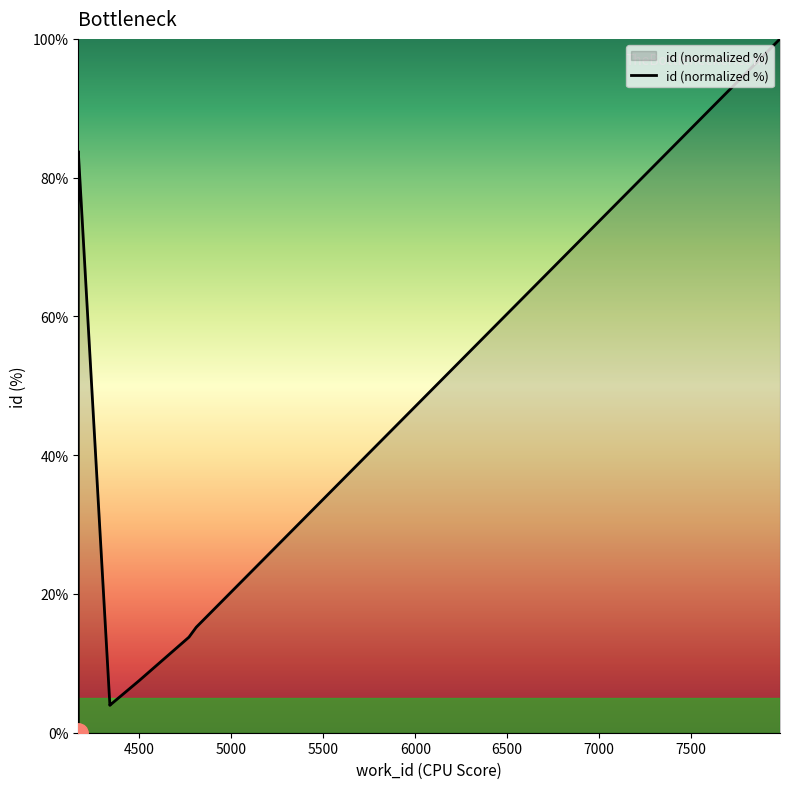

How many interior local valleys (lower than both neighbors) does the data have?

1